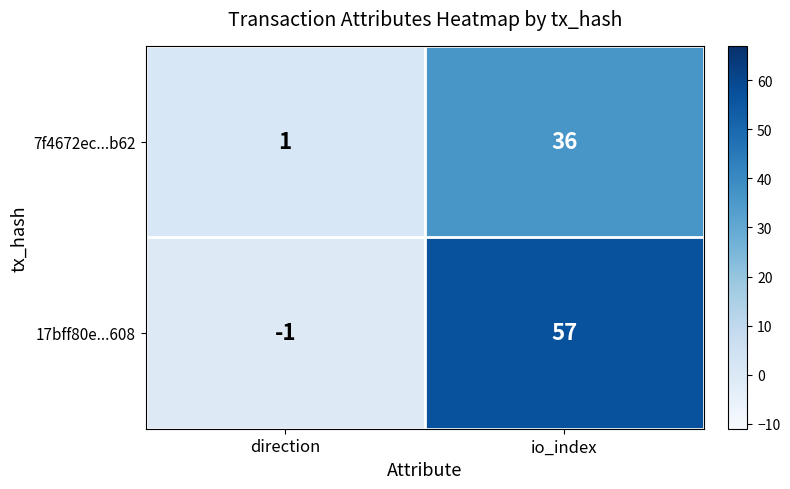

Reading left to right, extract all data points from this chart.

7f4672ec...b62: 1	36
17bff80e...608: -1	57